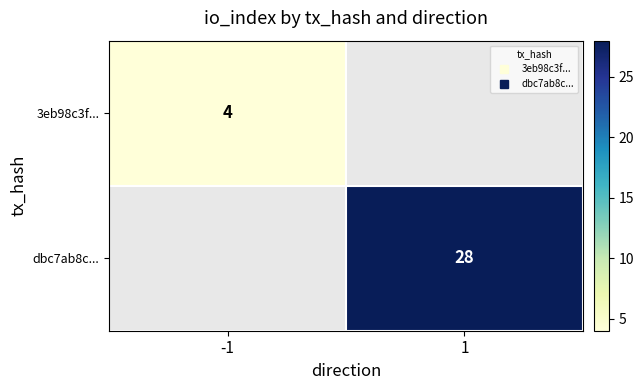

Rank the series at 1 from lowest to highest value.

3eb98c3f..., dbc7ab8c...